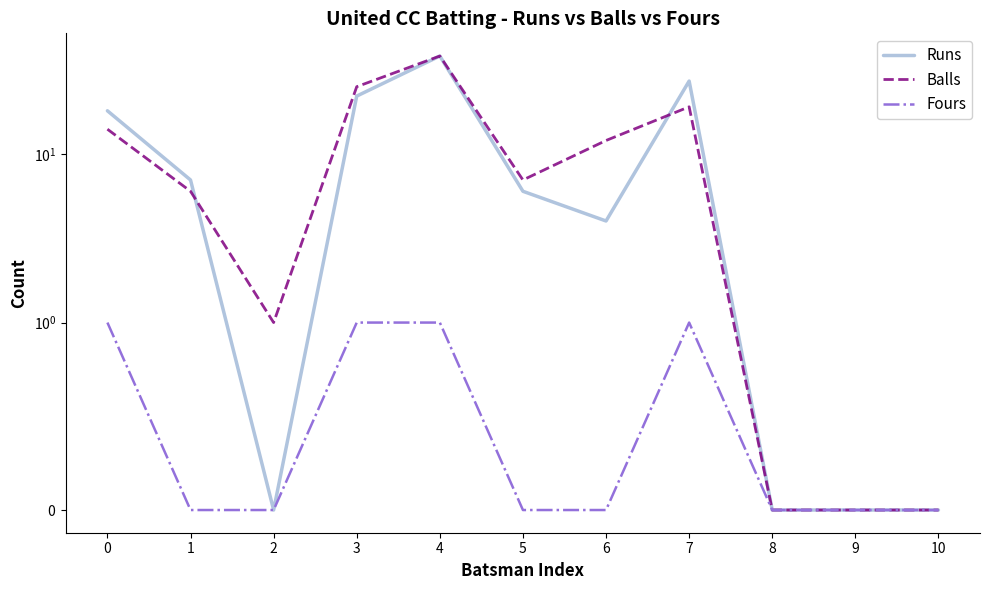

Does the chart display data point markers on the line(s)?

No